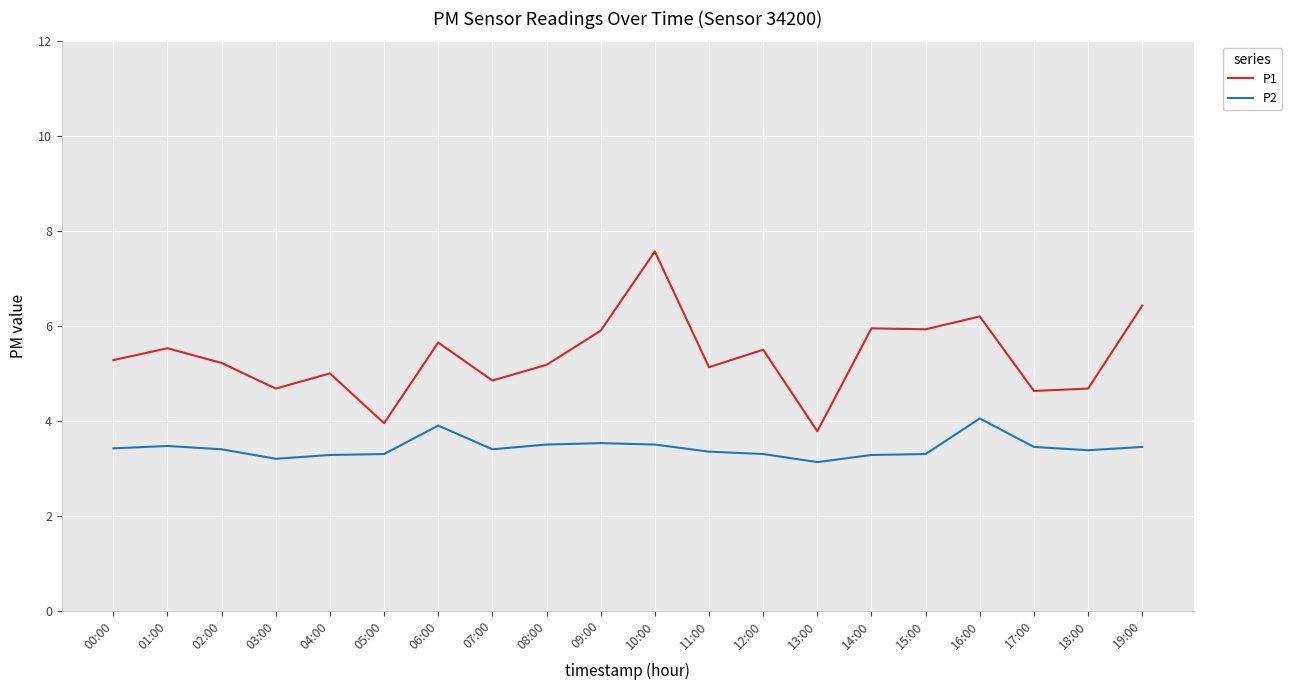

What is the maximum value for P1?

7.6